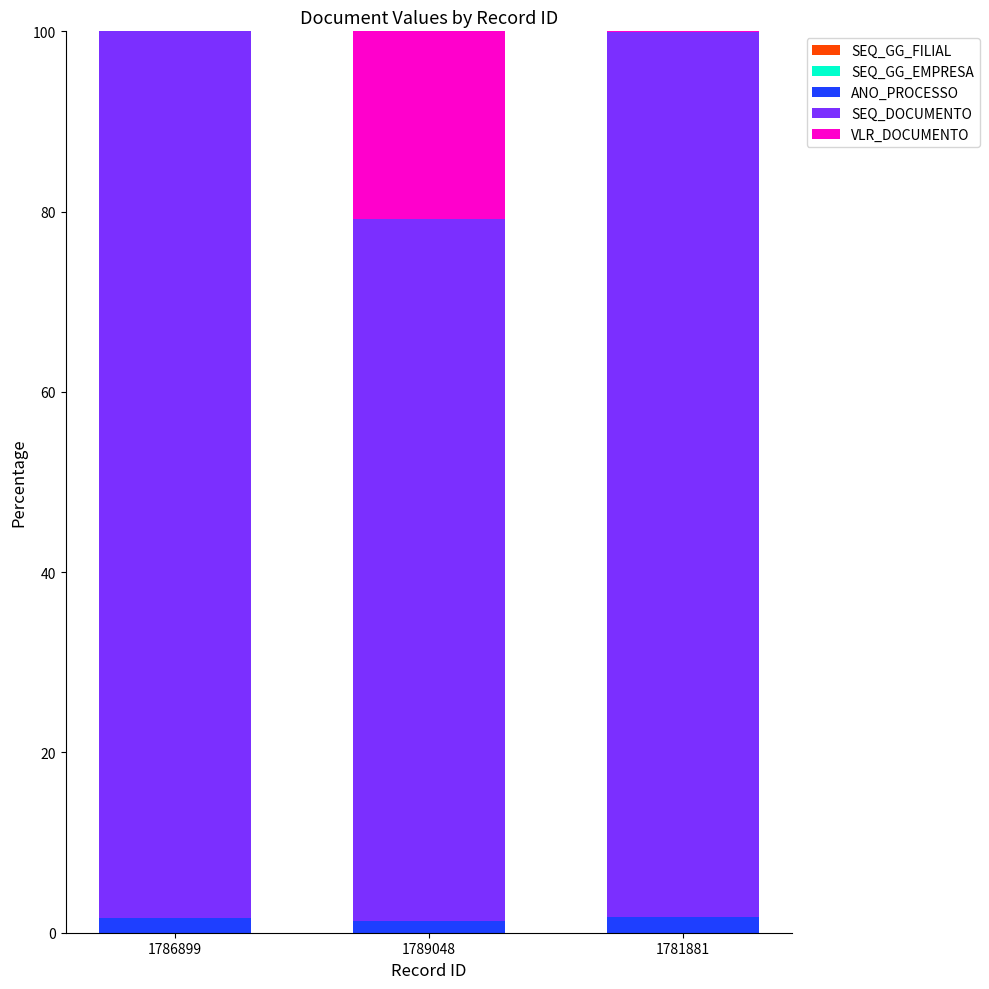

List the labels in order of SEQ_GG_EMPRESA value, largest first.

1781881, 1786899, 1789048